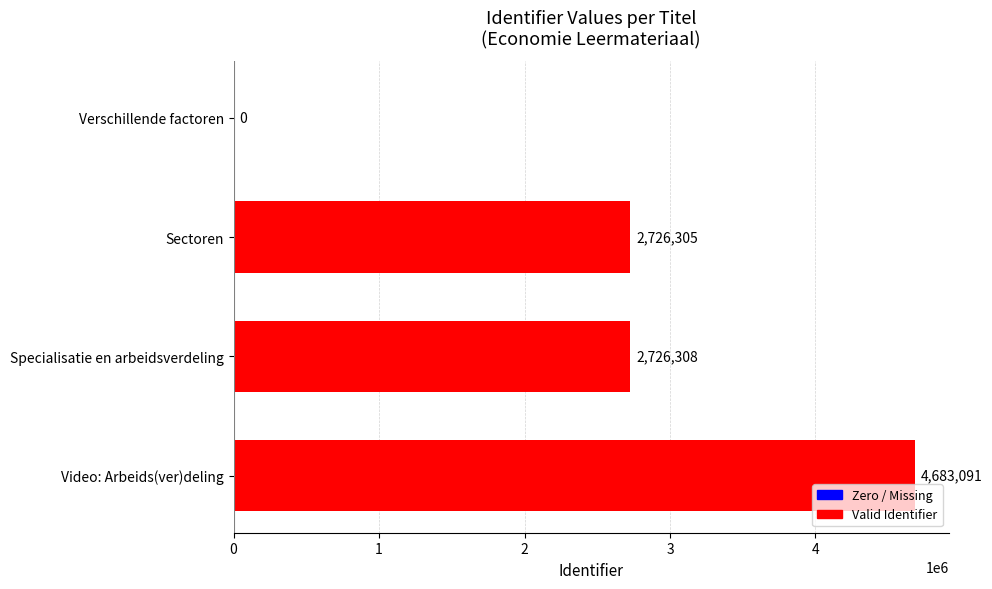

Reading top to bottom, extract all data points from this chart.

Verschillende factoren=0	Sectoren=2726305	Specialisatie en arbeidsverdeling=2726308	Video: Arbeids(ver)deling=4683091